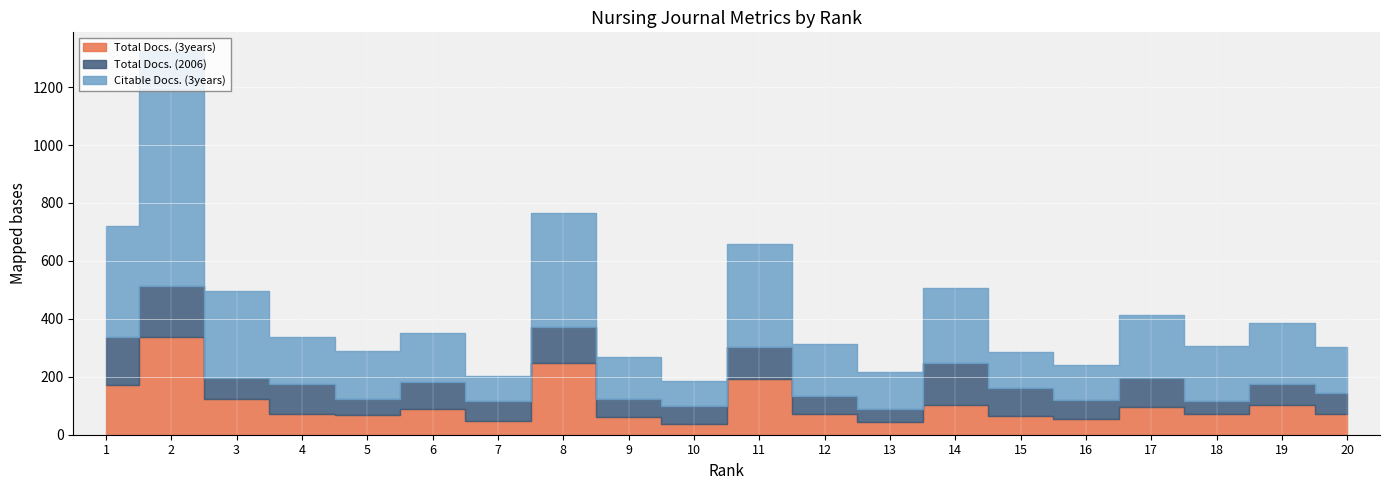

True or false: Citable Docs. (3years) and Total Docs. (2006) intersect in this chart.

False